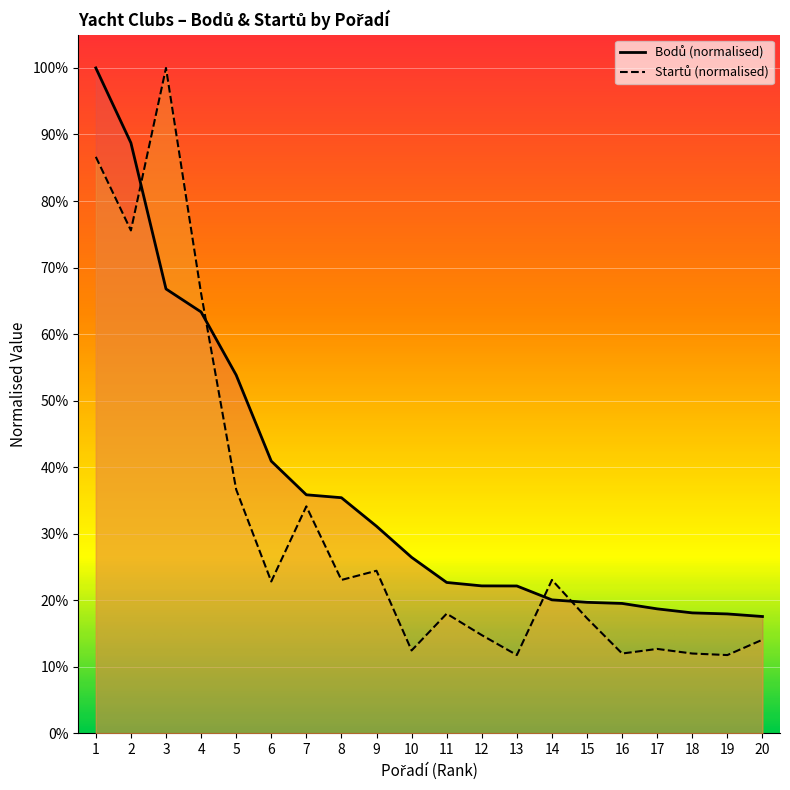

True or false: Bodů has more than 1 points higher than both neighbors.

False